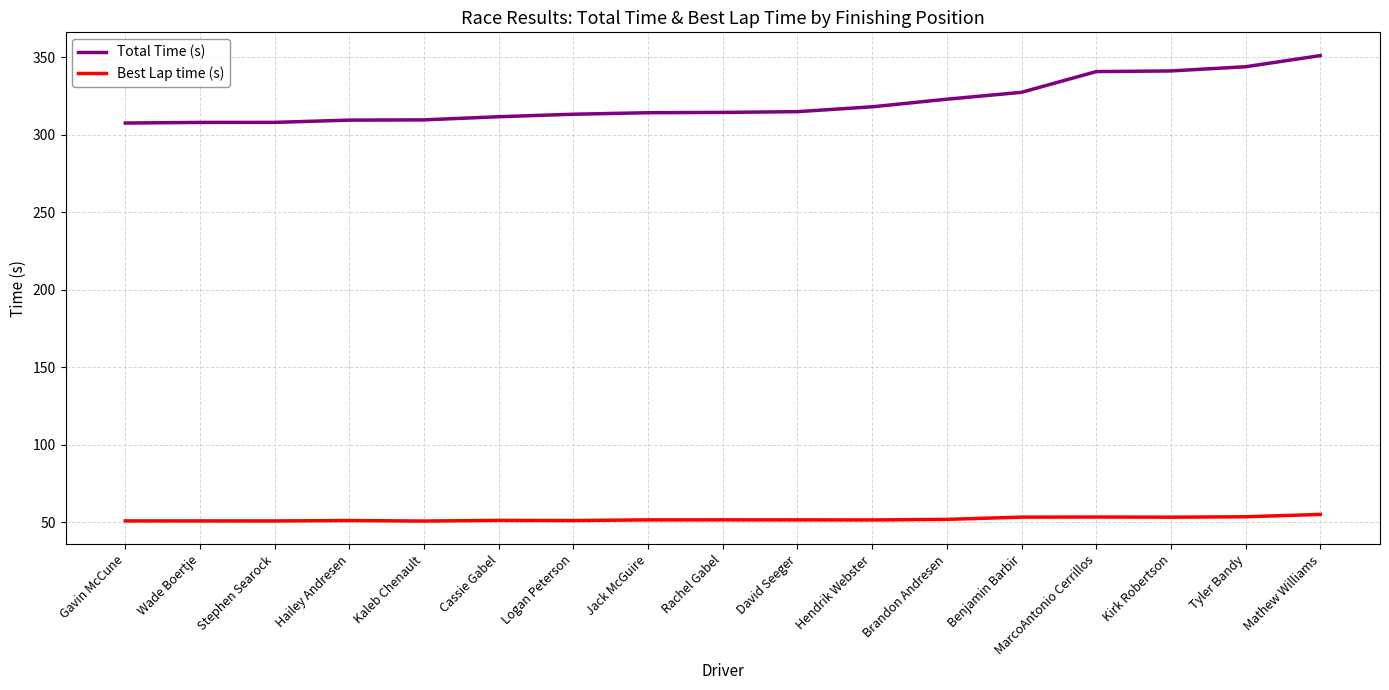

True or false: Total Time (s) and Best Lap time (s) cross at least once.

False